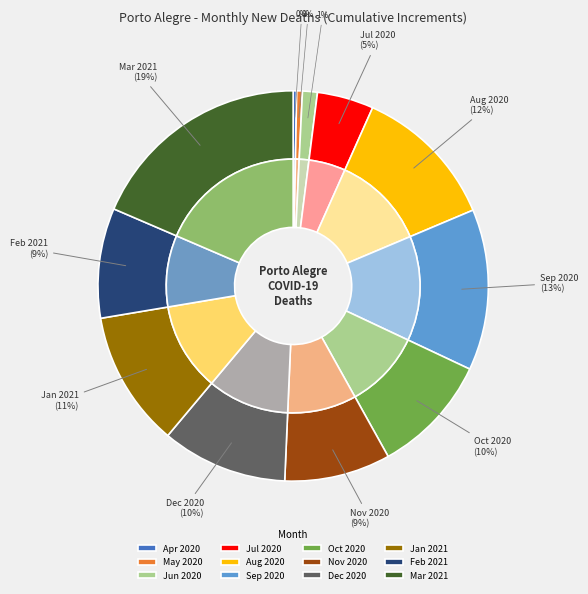

How many slices are in this pie chart?

12